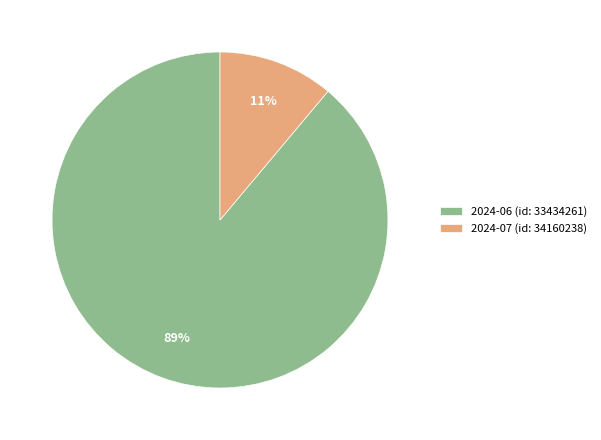

How many slices are in this pie chart?

2